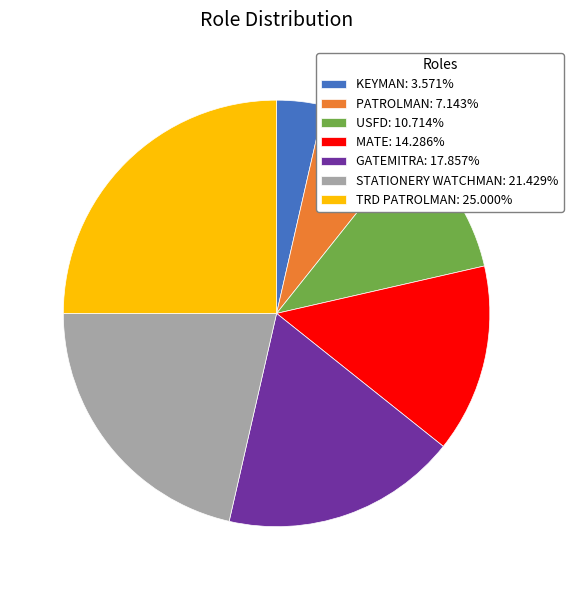

Is the sum of GATEMITRA: 17.857% and STATIONERY WATCHMAN: 21.429% greater than half?

No